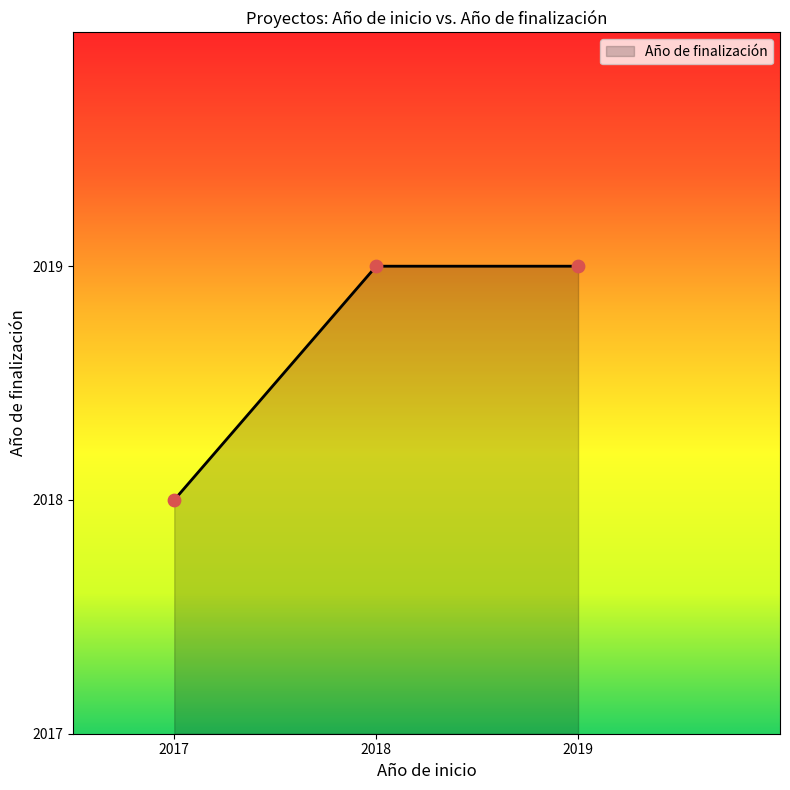

Which has a higher value, 2017 or 2019?

2019